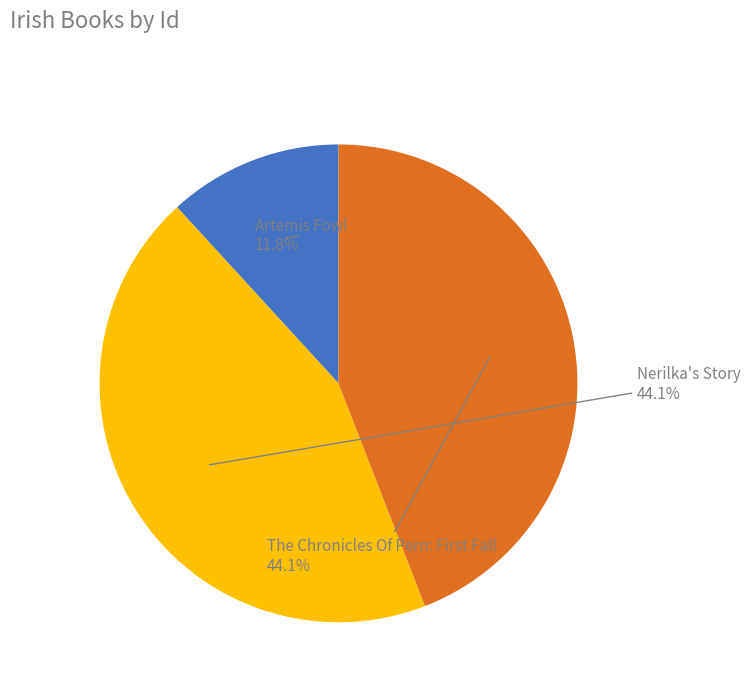

Does any single category account for the majority?

No